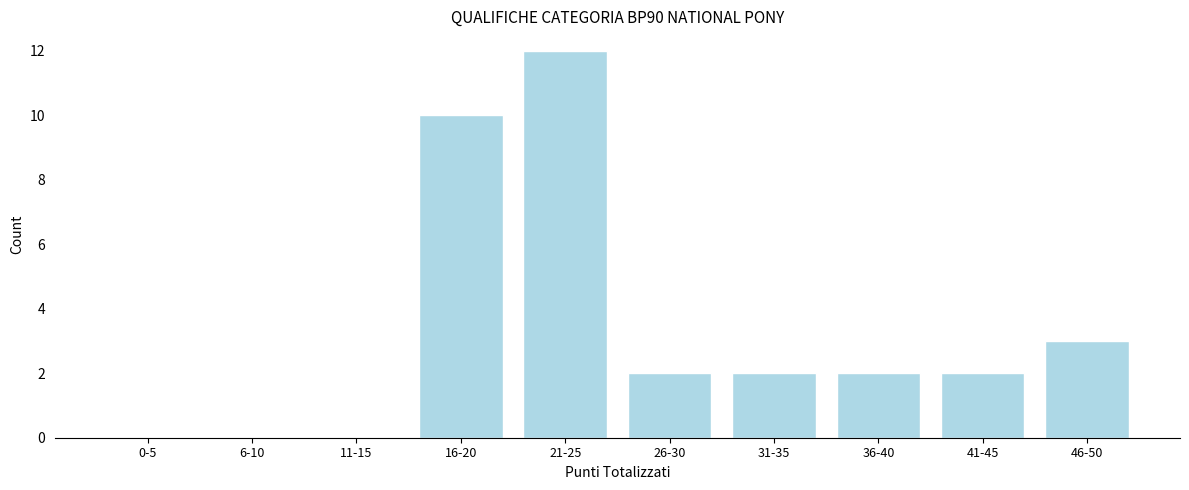

Reading right to left, list all the values displayed in this chart.

46-50=3	41-45=2	36-40=2	31-35=2	26-30=2	21-25=12	16-20=10	11-15=0	6-10=0	0-5=0